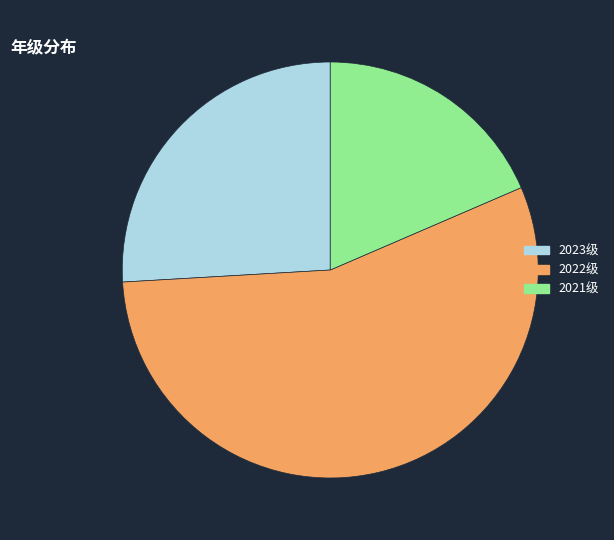

Is 2022级 the majority of the pie?

Yes